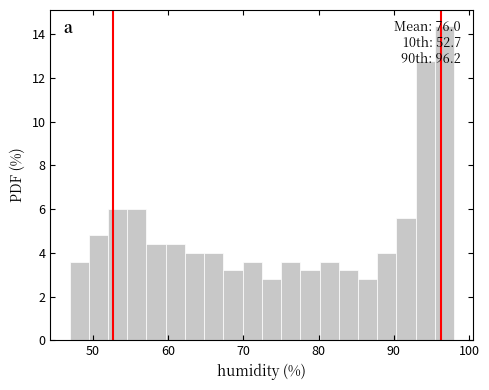

Around what value on the x-axis is the tallest bar? Give the approximate position of its centre, as read against the axis.

97